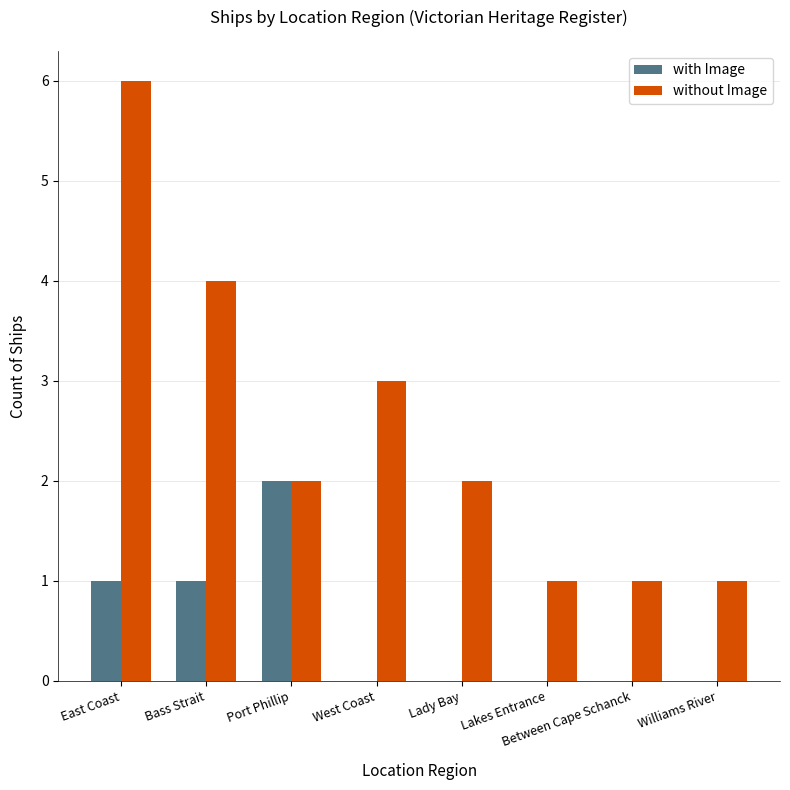

What is the sum of all without Image values?

20